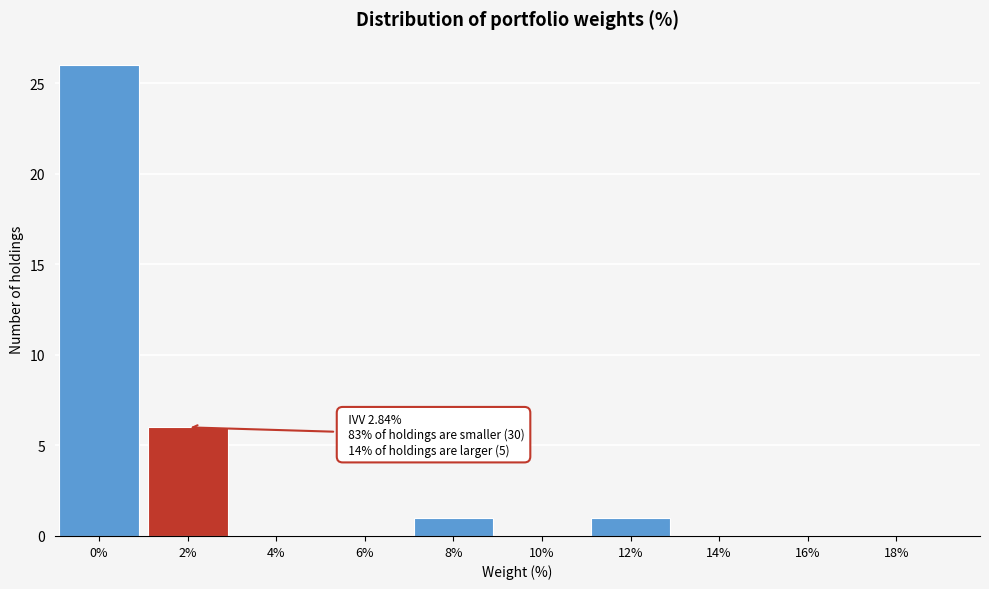

Reading left to right, list all the values displayed in this chart.

0%=26	2%=6	4%=0	6%=0	8%=1	10%=0	12%=1	14%=0	16%=0	18%=0